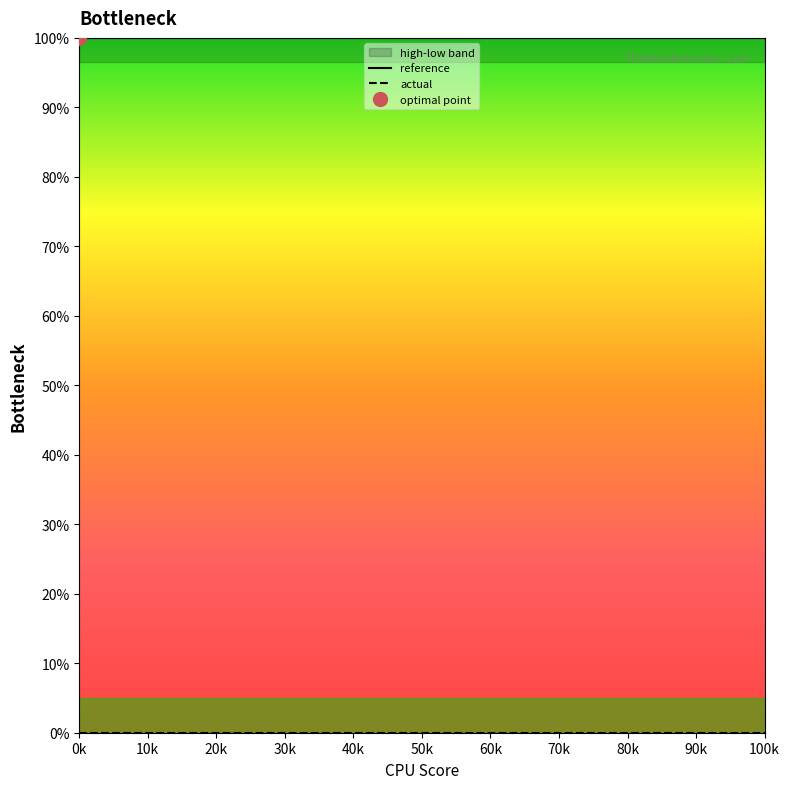

Rank the series by their maximum value, from lowest to highest.

actual, reference